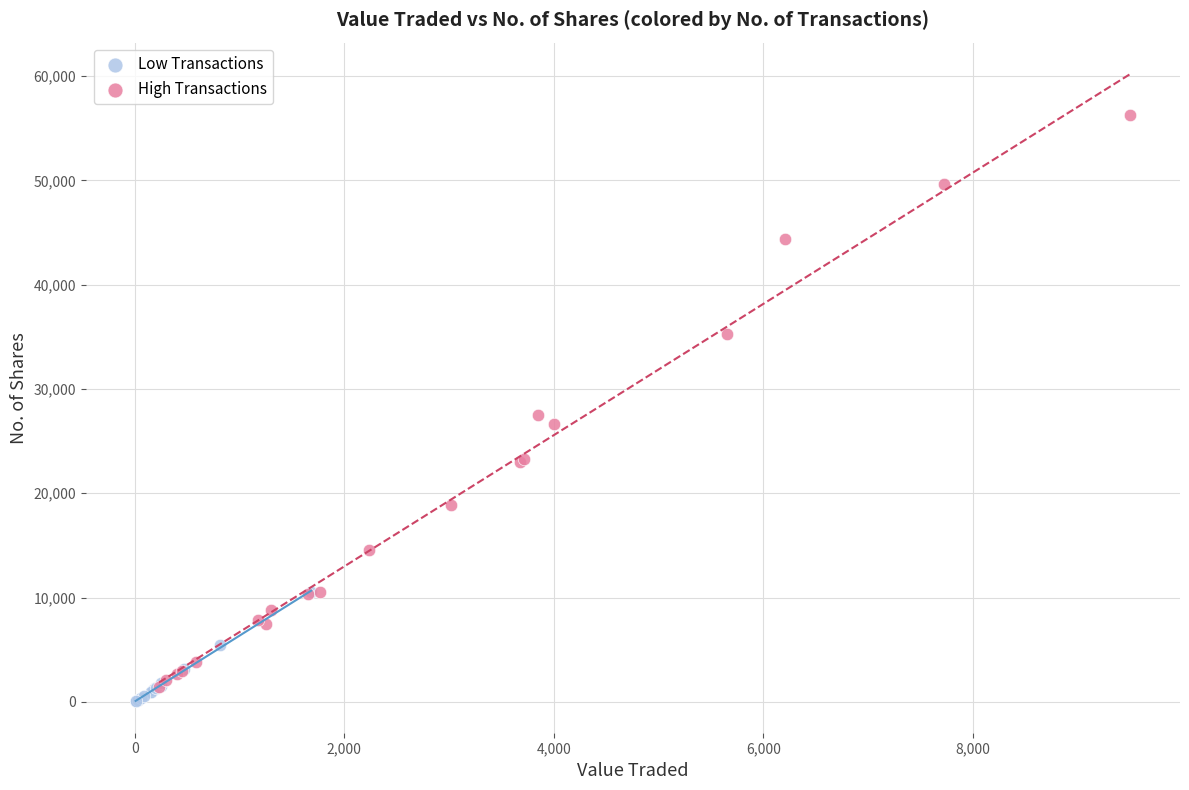

Which series has the widest spread of Y values?

High Transactions